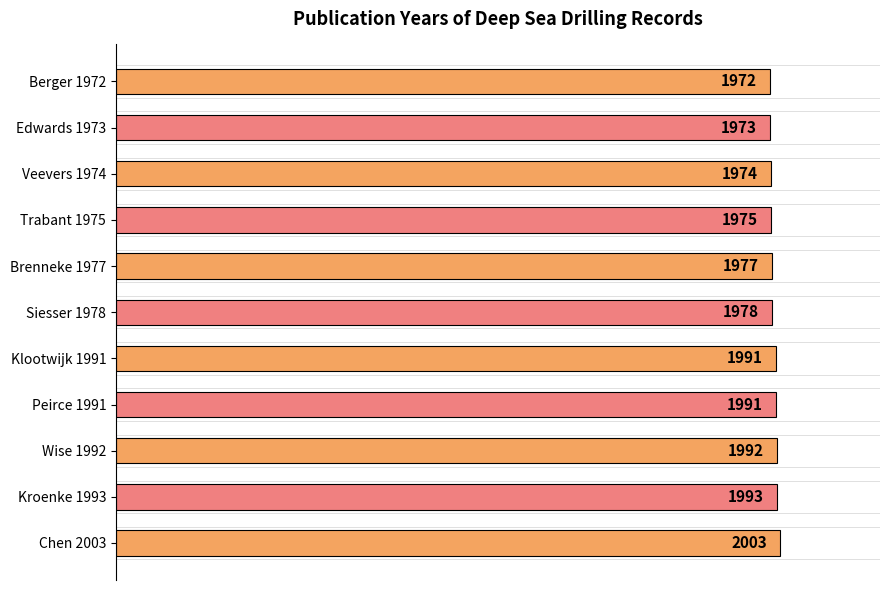

How many bars are there in total?

11